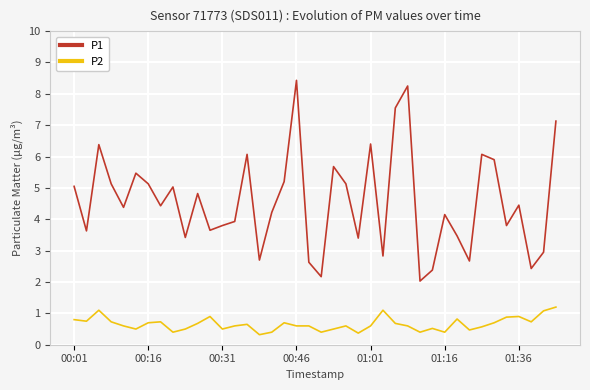

What is the sum of all P2 values?

26.3